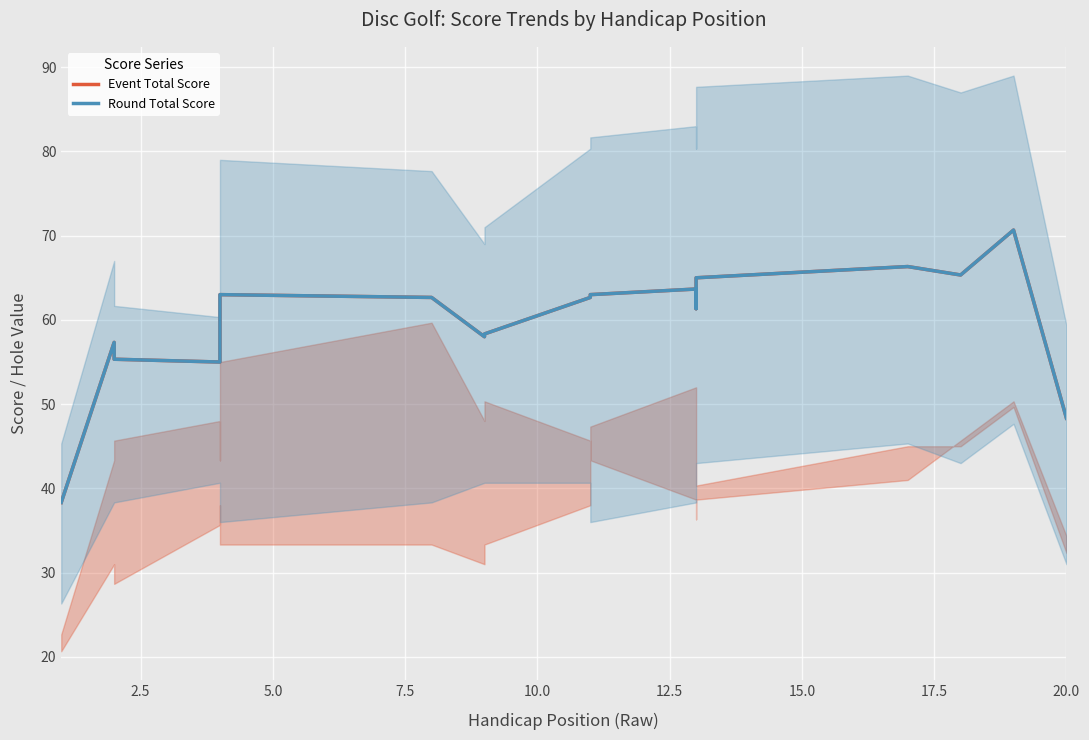

How many data points in Round Total Score are less than 62?

10